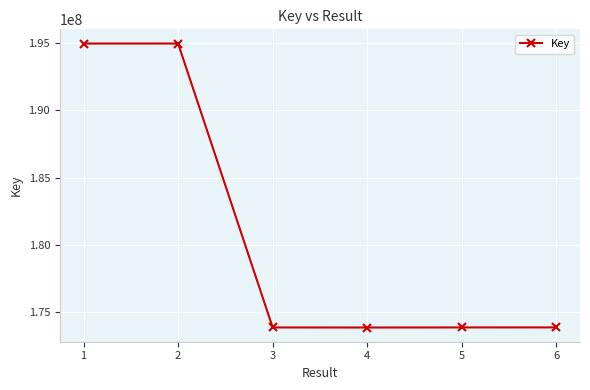

What is the maximum value shown in the chart?

194953481